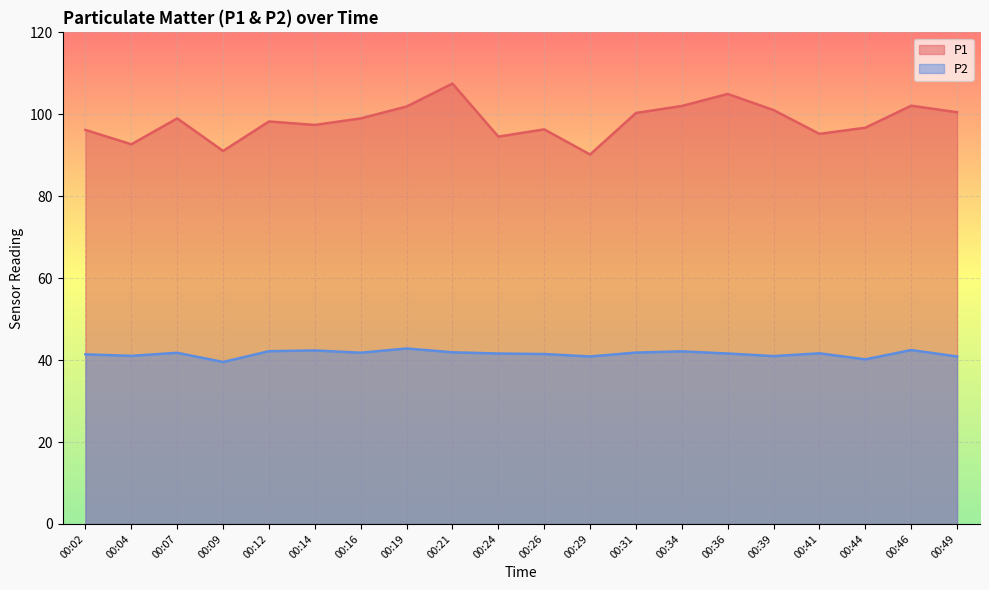

Where is the first local minimum for P1?

00:04